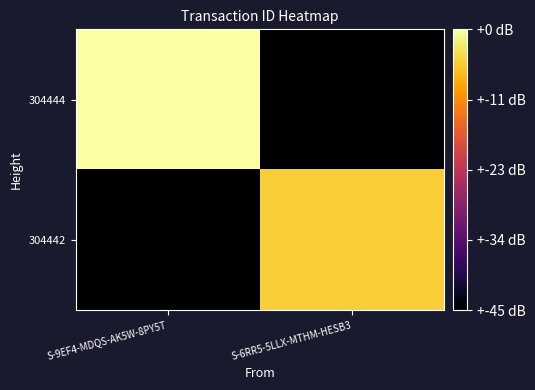

What is the difference between the highest and lowest values at S-9EF4-MDQS-AK5W-8PY5T?

4.5